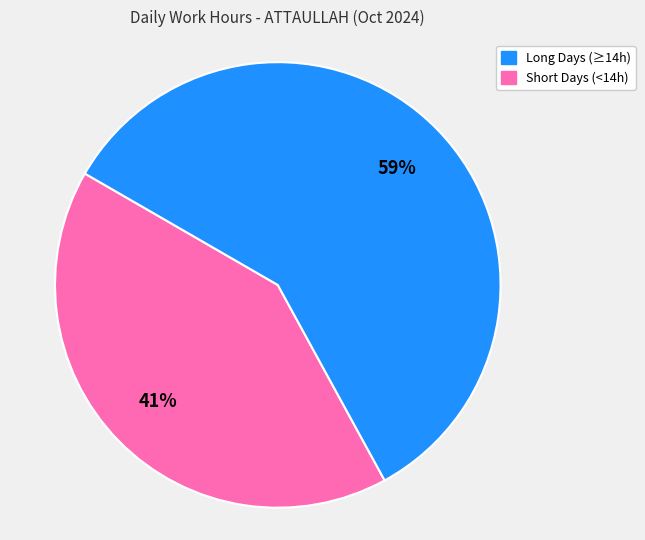

Is there a majority slice in this chart?

Yes